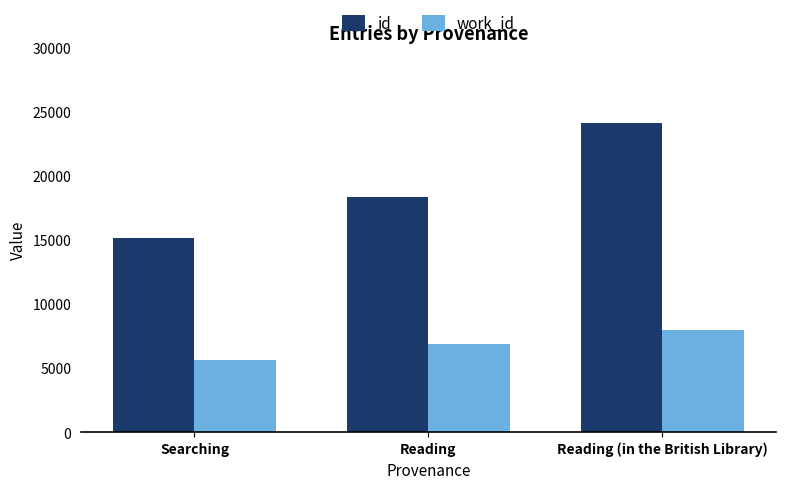

Is it true that work_id equals 5655 at Searching?

True